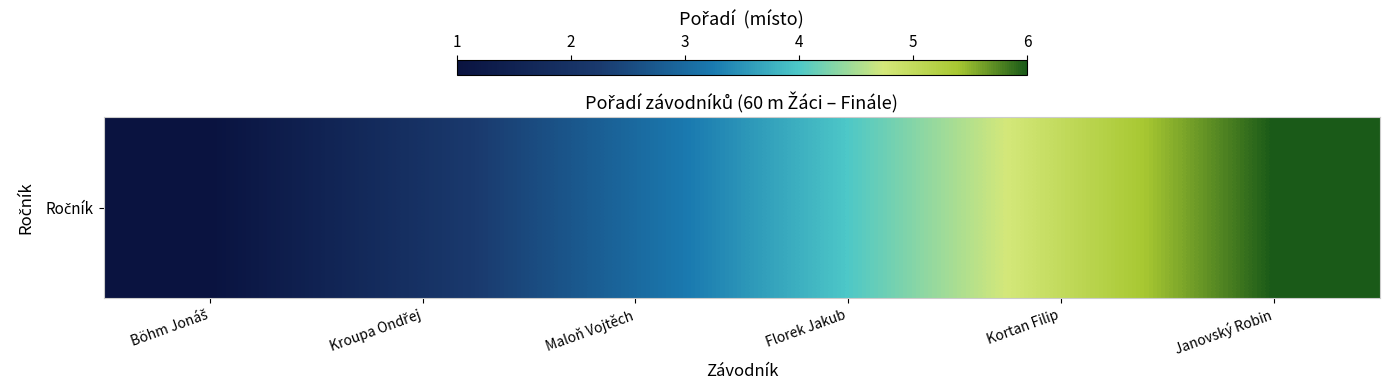

What is the maximum value shown in the chart?

6